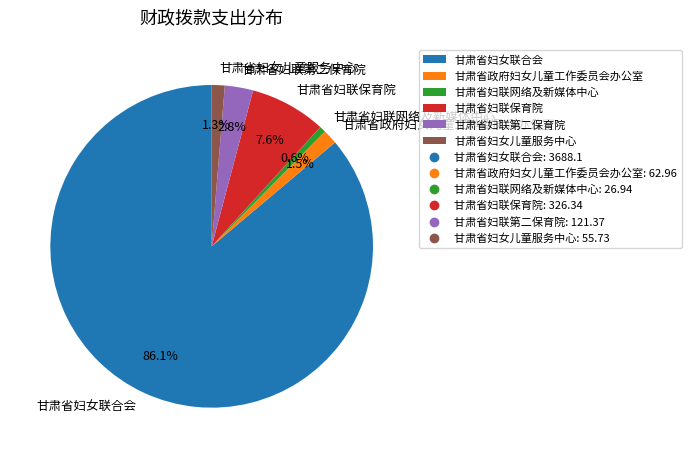

How much of the chart is everything except 甘肃省妇联保育院?

92.4%